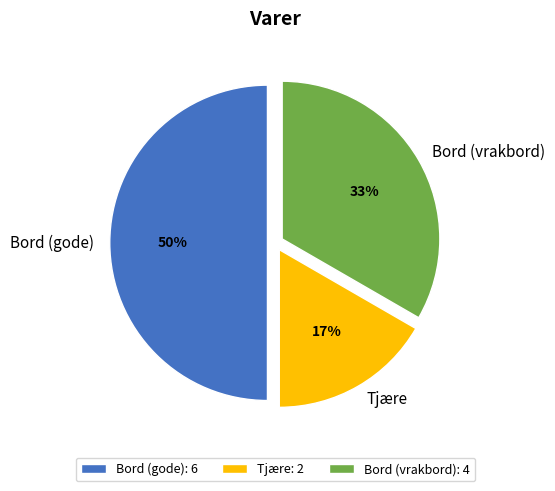

Does Tjære account for over 50% of the chart?

No